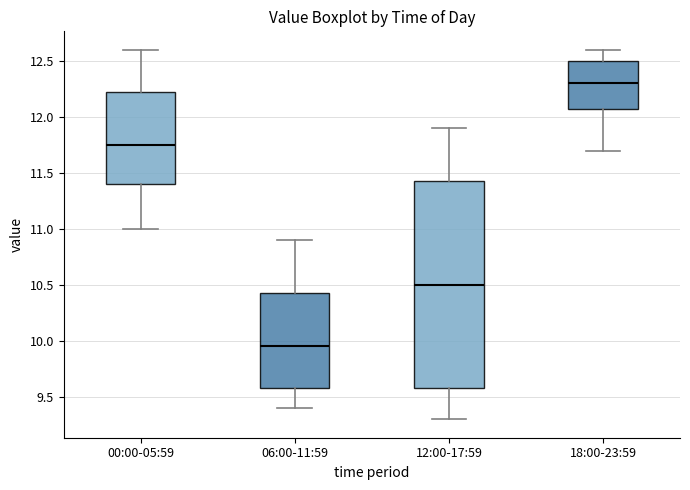

Where is the upper edge of the box for 06:00-11:59 on the y-axis? The values are not printed on the chart, so give them approximately, as read against the axis.

10.45